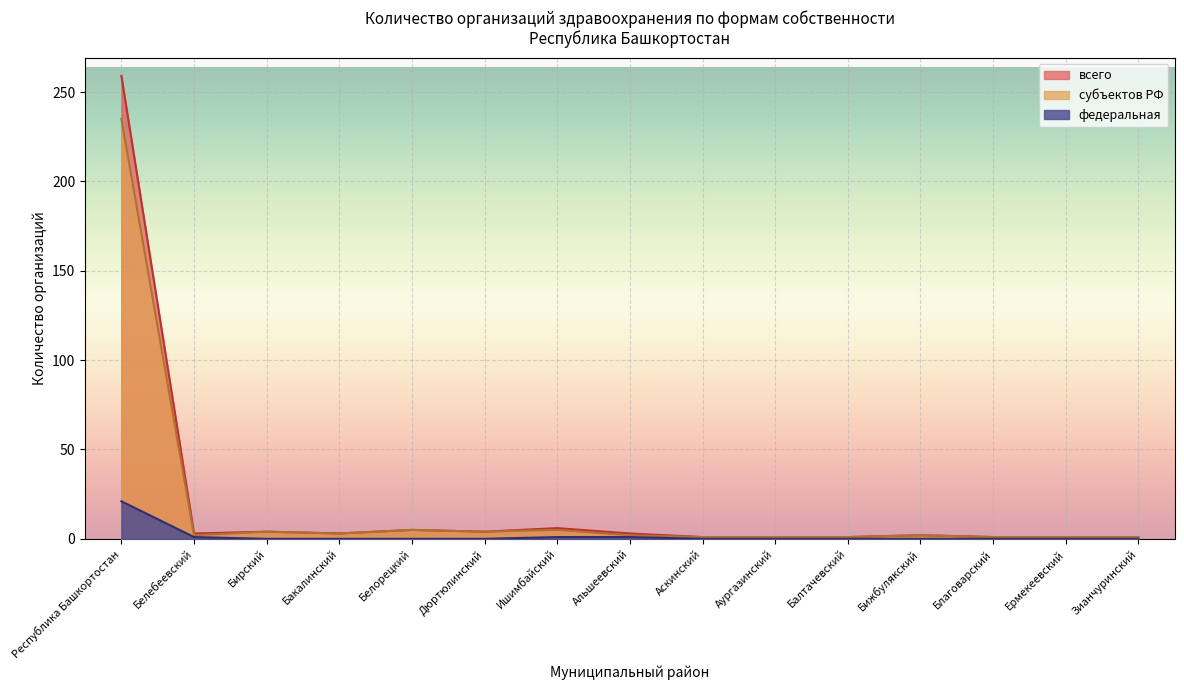

What is the difference between the values at Ишимбайский and Аскинский?

5